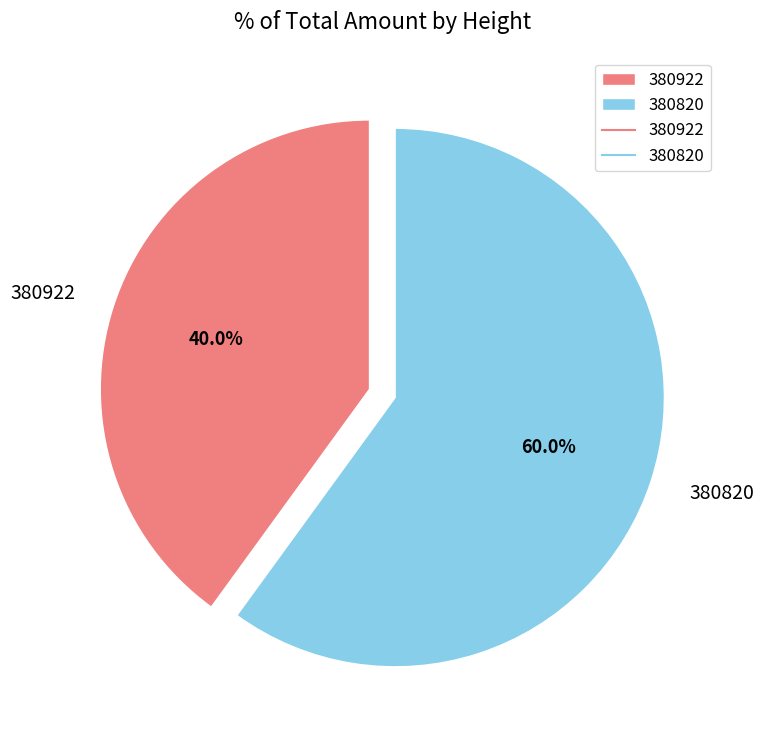

To the nearest percent, what is the combined percentage of 380922 and 380820?

100%